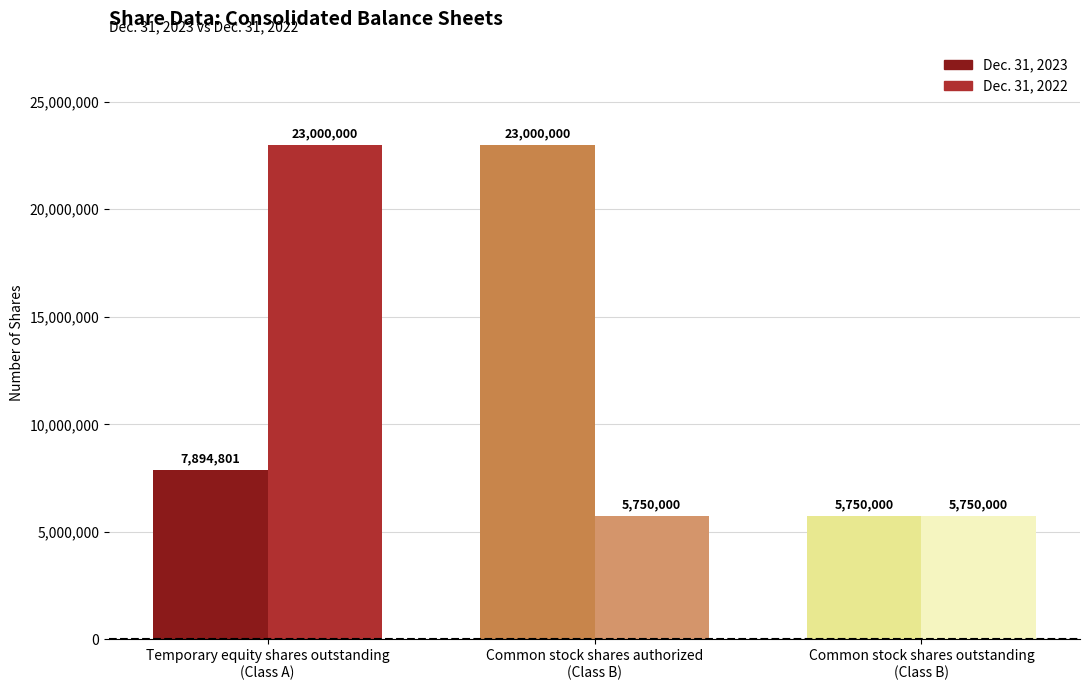

What is the total value across all series at Common stock shares outstanding
(Class B)?

11500000